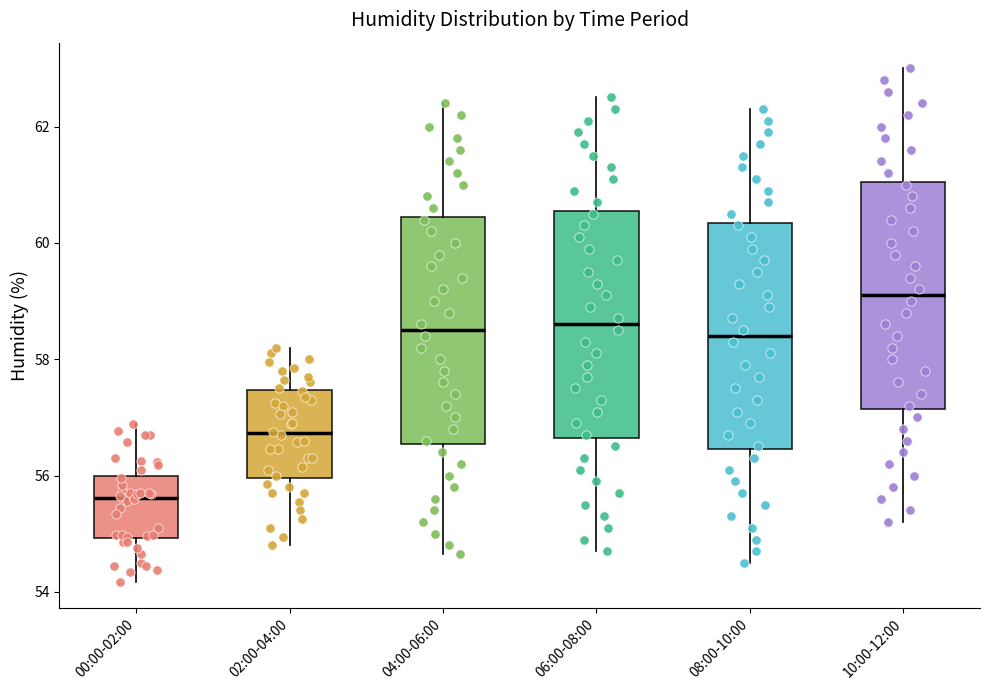

Which box has the highest median line?

10:00-12:00